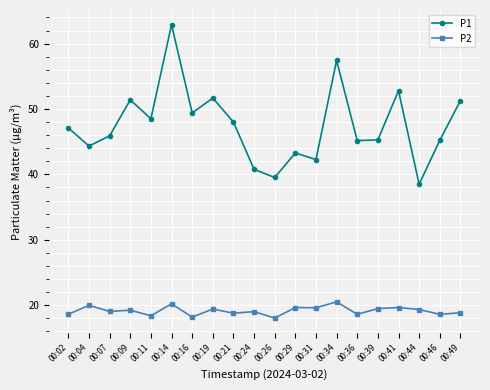

Which series has the largest range (max minus min)?

P1